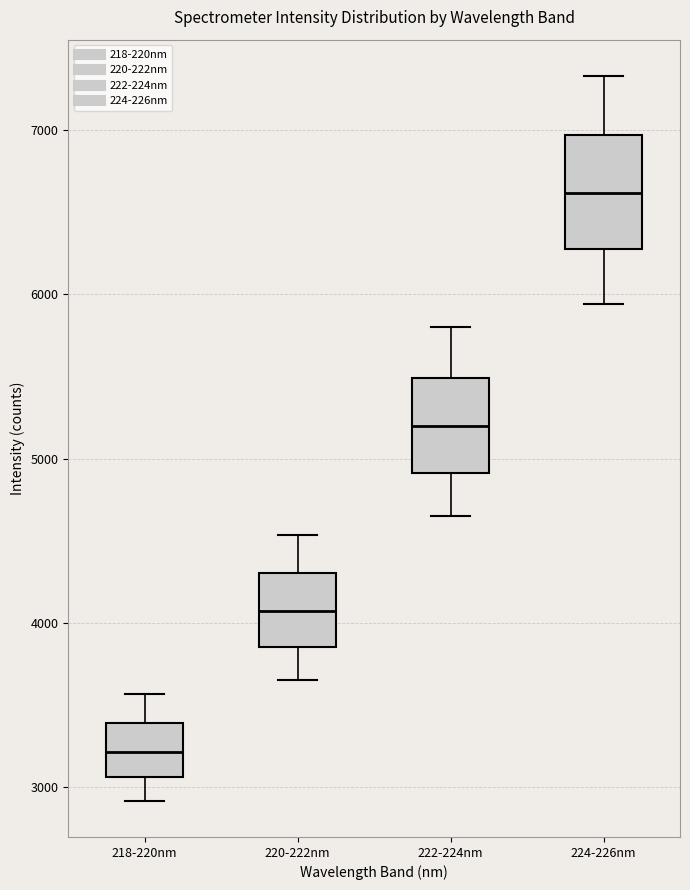

Comparing the boxes themselves (not the whiskers), which one is the tallest?

224-226nm